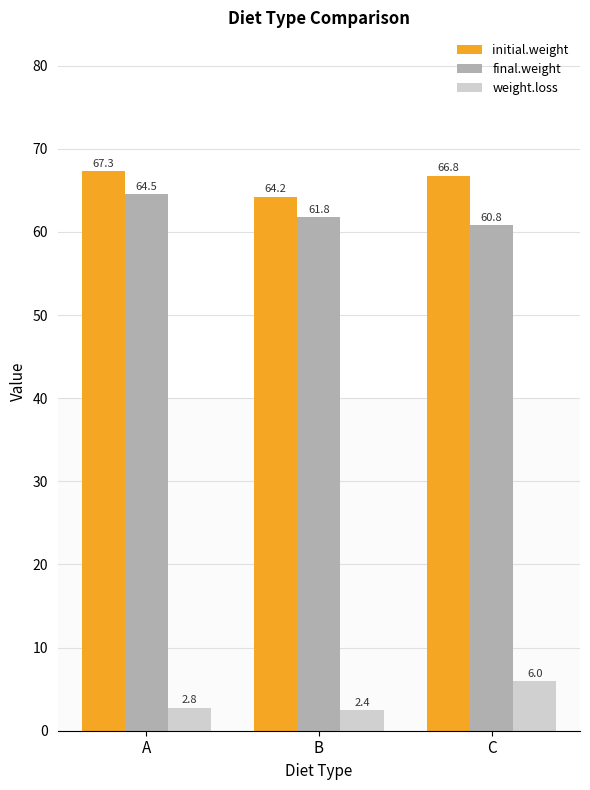

Where does the final.weight series first go above 61?

A